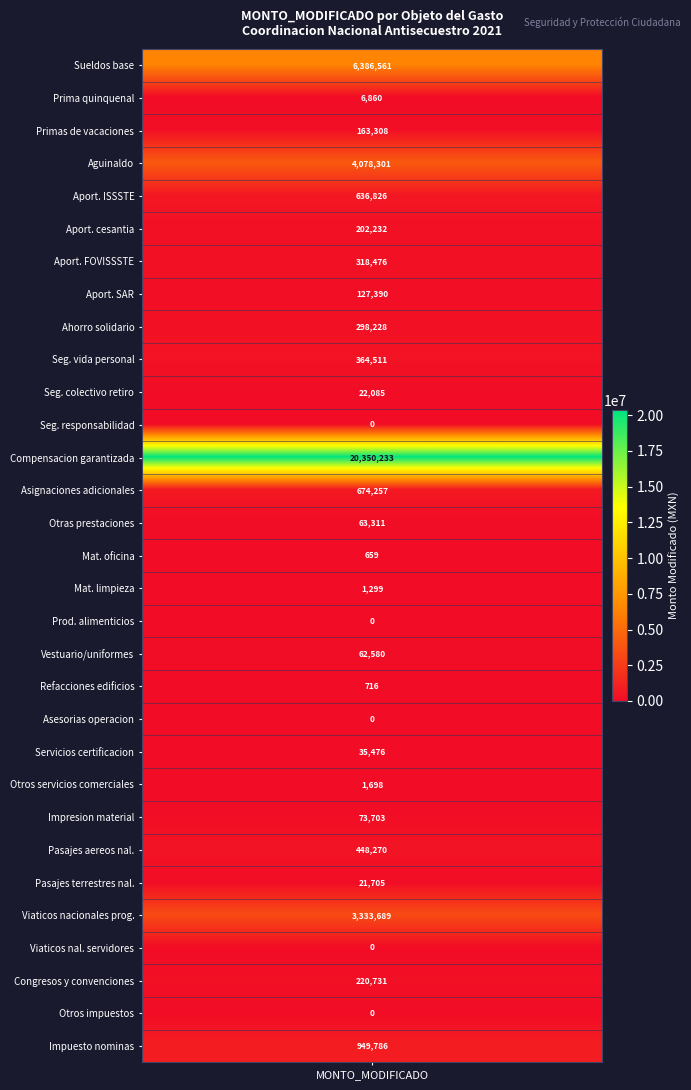

Reading left to right, transcribe all the data shown in this chart.

6386561	6860	163308	4078301	636826	202232	318476	127390	298228	364511	22085	0	20350233	674257	63311	659	1299	0	62580	716	0	35476	1698	73703	448270	21705	3333689	0	220731	0	949786